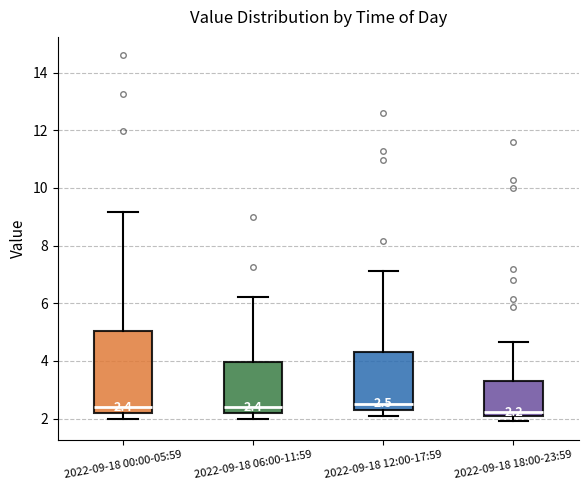

Comparing the boxes themselves (not the whiskers), which one is the tallest?

2022-09-18 00:00-05:59